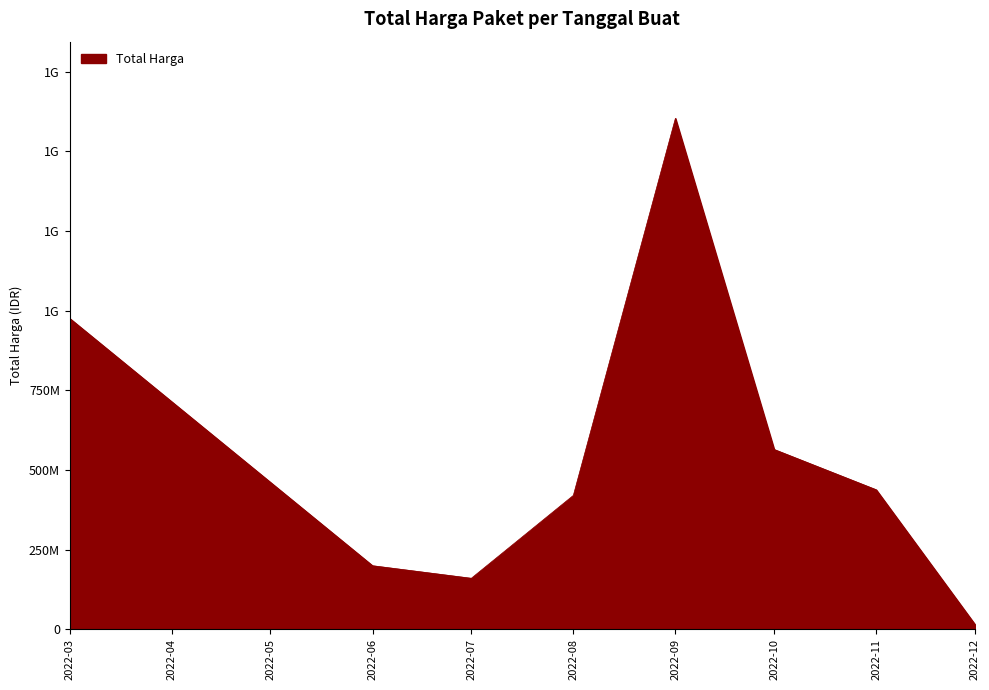

Is this an area chart (filled region under the line)?

Yes